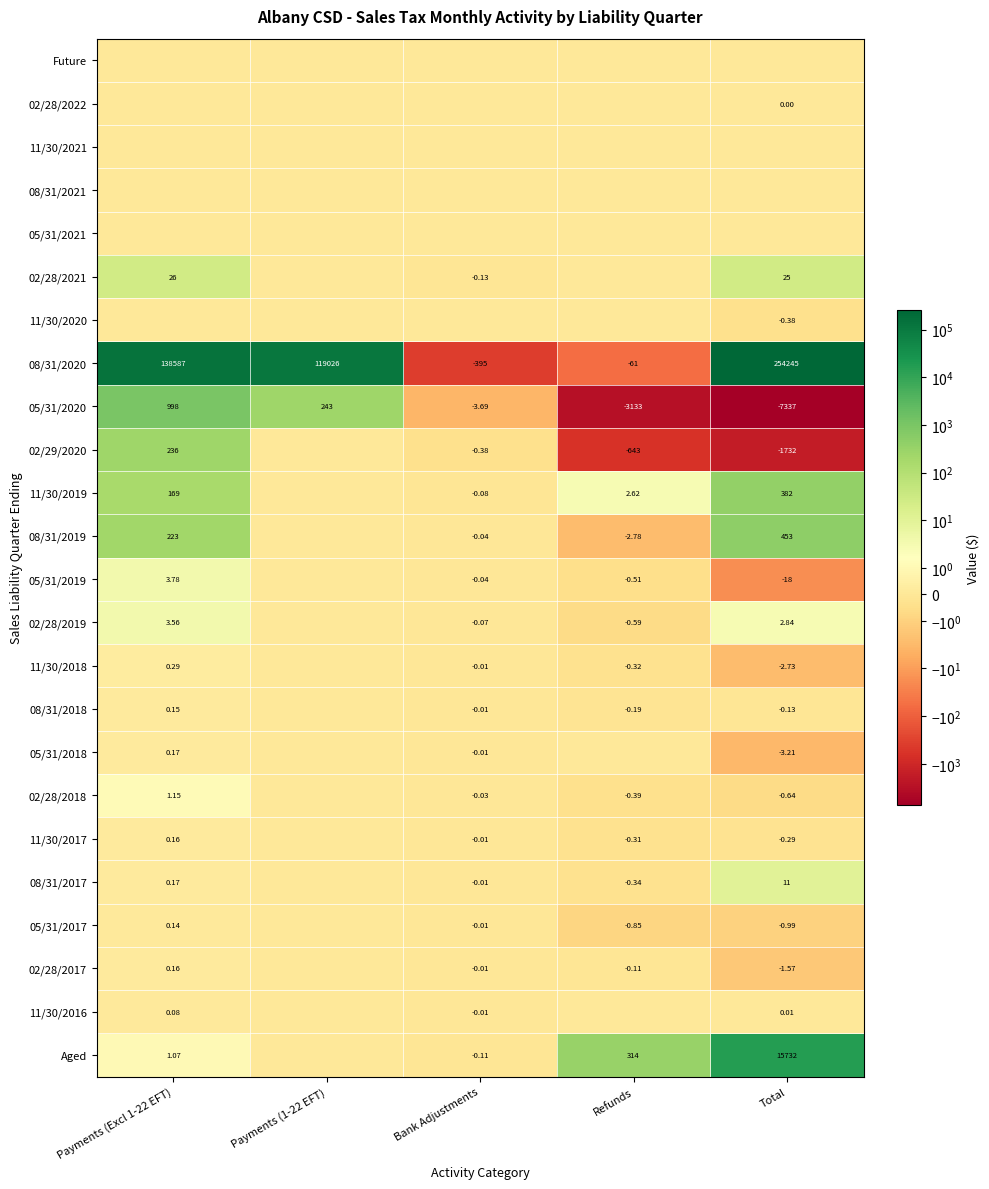

Which series has the widest spread of values?

08/31/2020